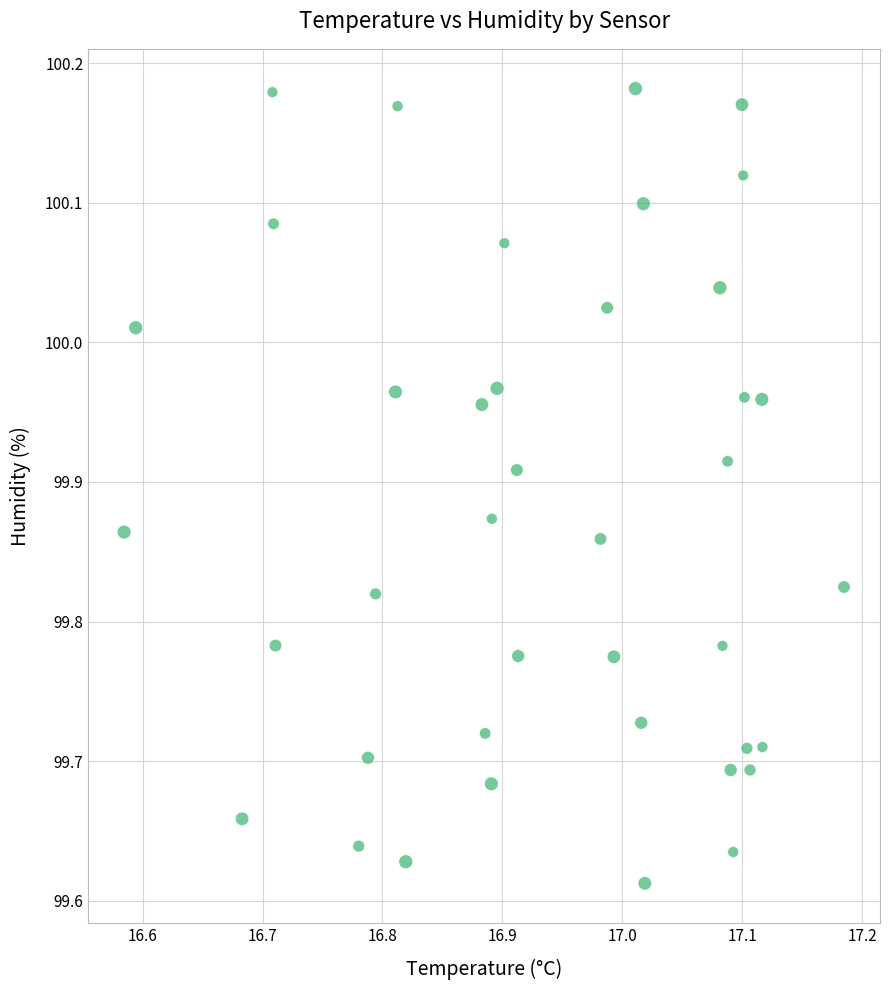

What is the range of Y values (max minus min)?

0.6